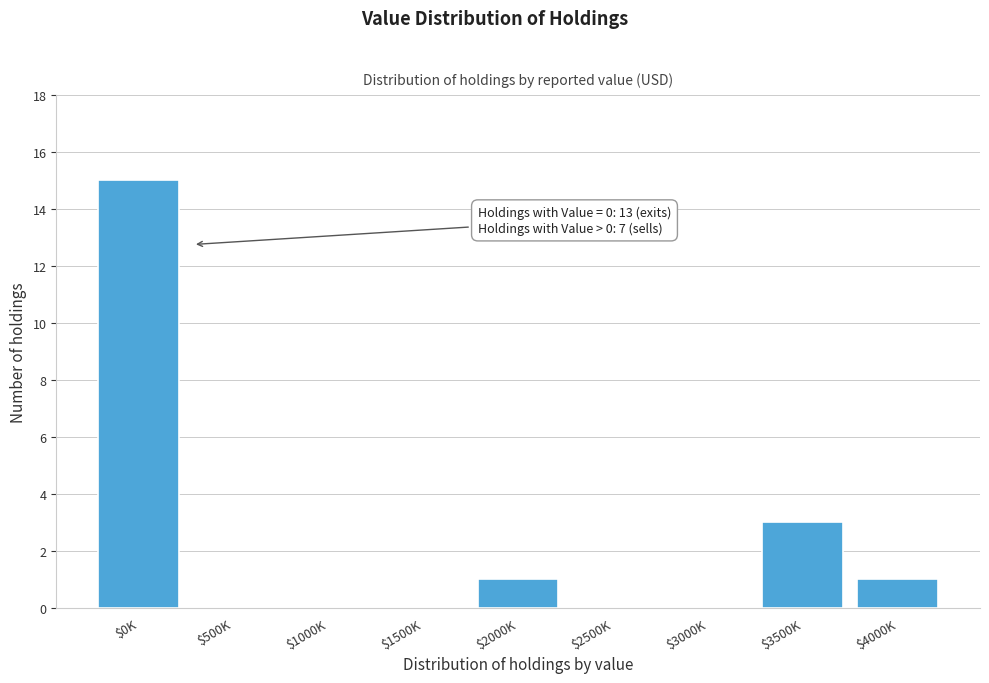

What is the sum of all values?

20